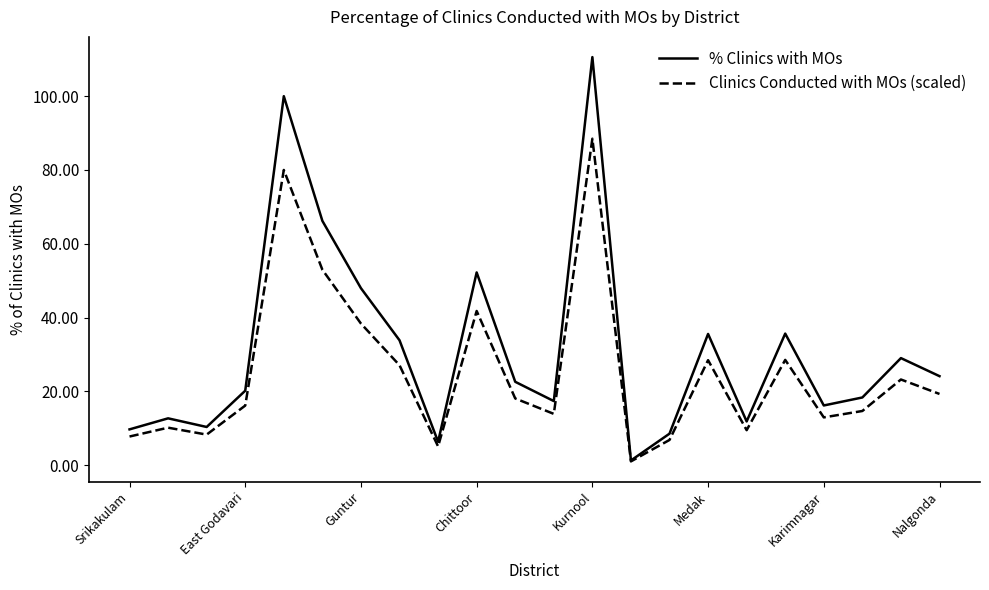

Which series has the largest total across all categories?

% Clinics with MOs